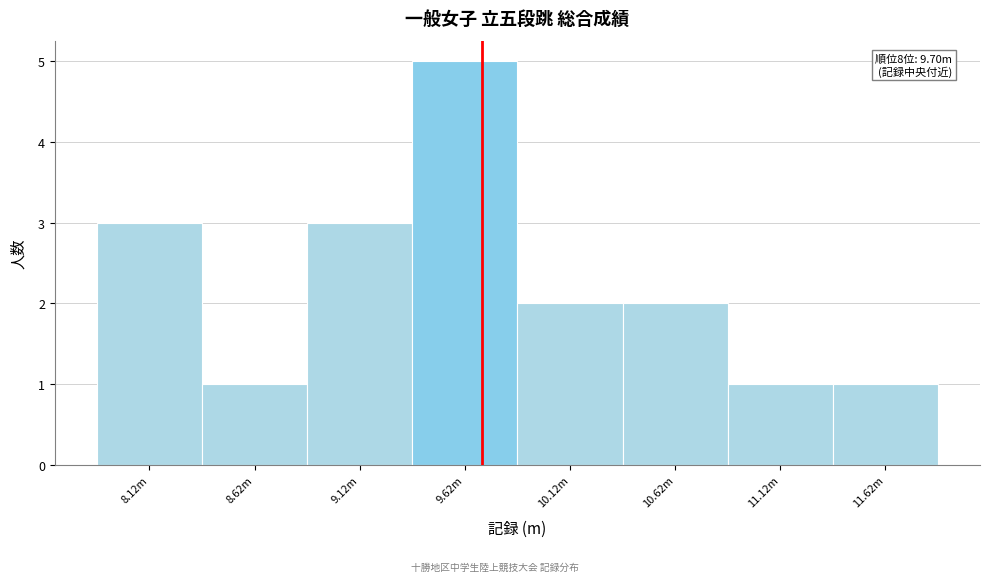

Reading left to right, transcribe all the data shown in this chart.

3	1	3	5	2	2	1	1